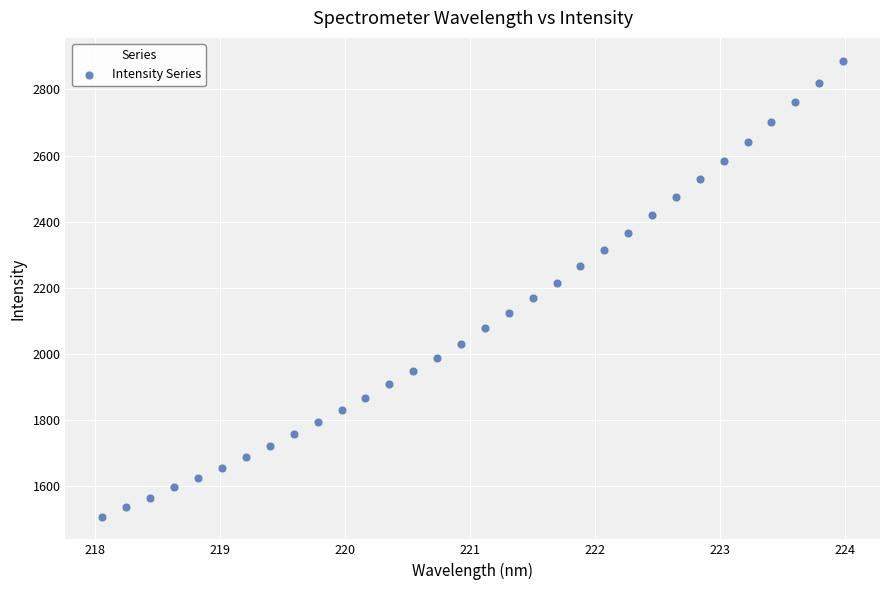

What is the range of X values (max minus min)?

5.9